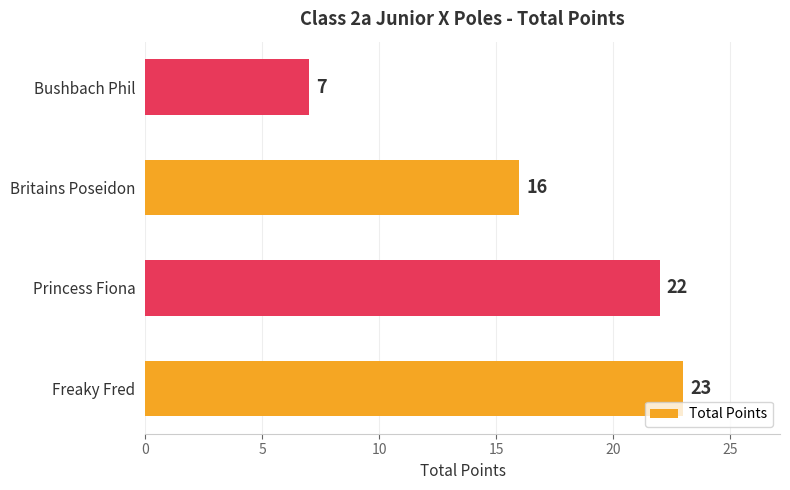

At which label is the value closest to 15?

Britains Poseidon